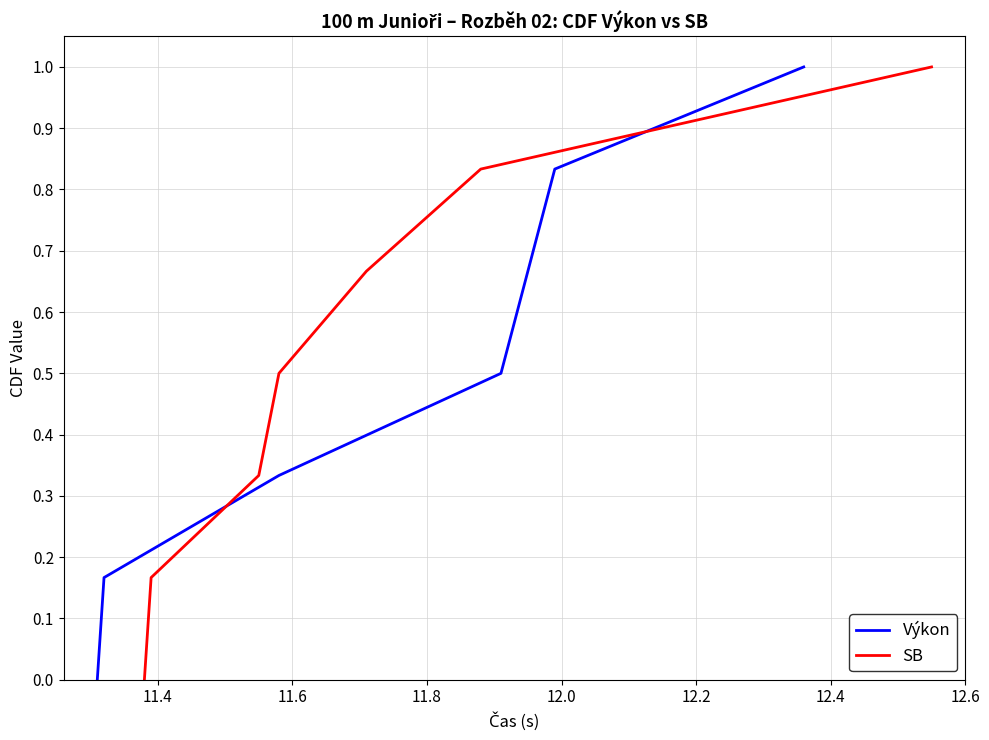

What is the maximum value for Výkon?

1.0